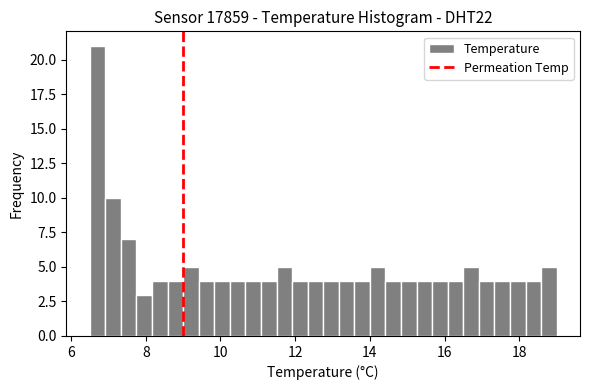

Around what value on the x-axis is the tallest bar? Give the approximate position of its centre, as read against the axis.

6.8